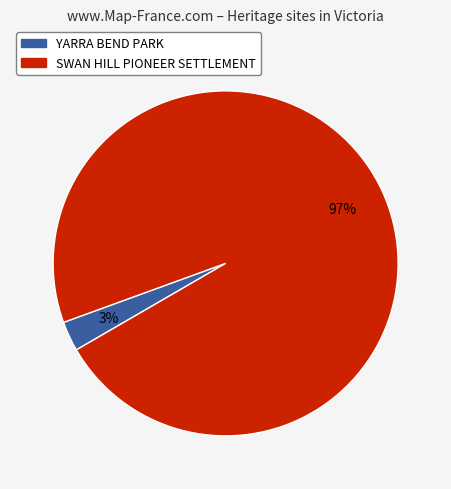

Which has a higher value, YARRA BEND PARK or SWAN HILL PIONEER SETTLEMENT?

SWAN HILL PIONEER SETTLEMENT